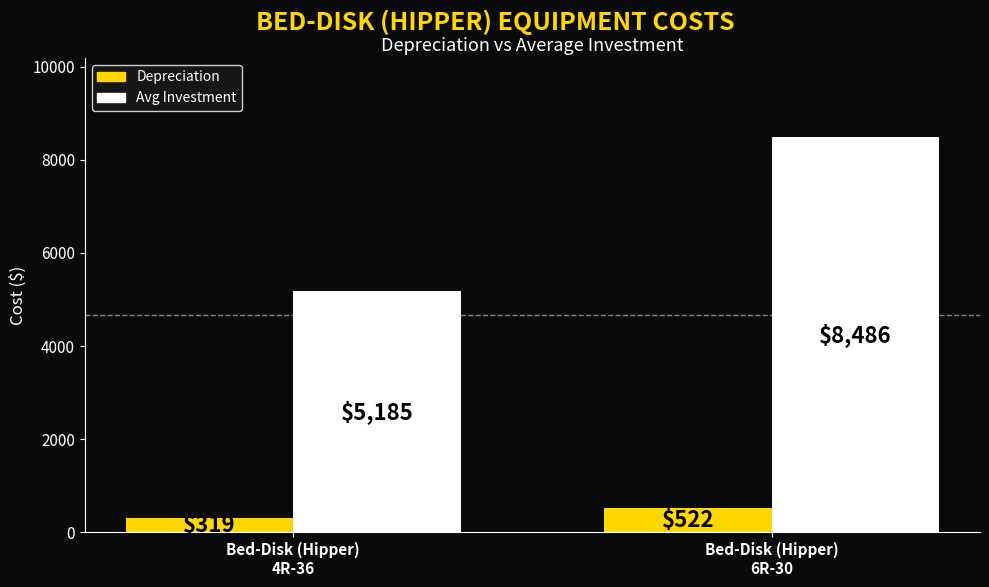

At which label does Depreciation reach its minimum?

Bed-Disk (Hipper)
4R-36